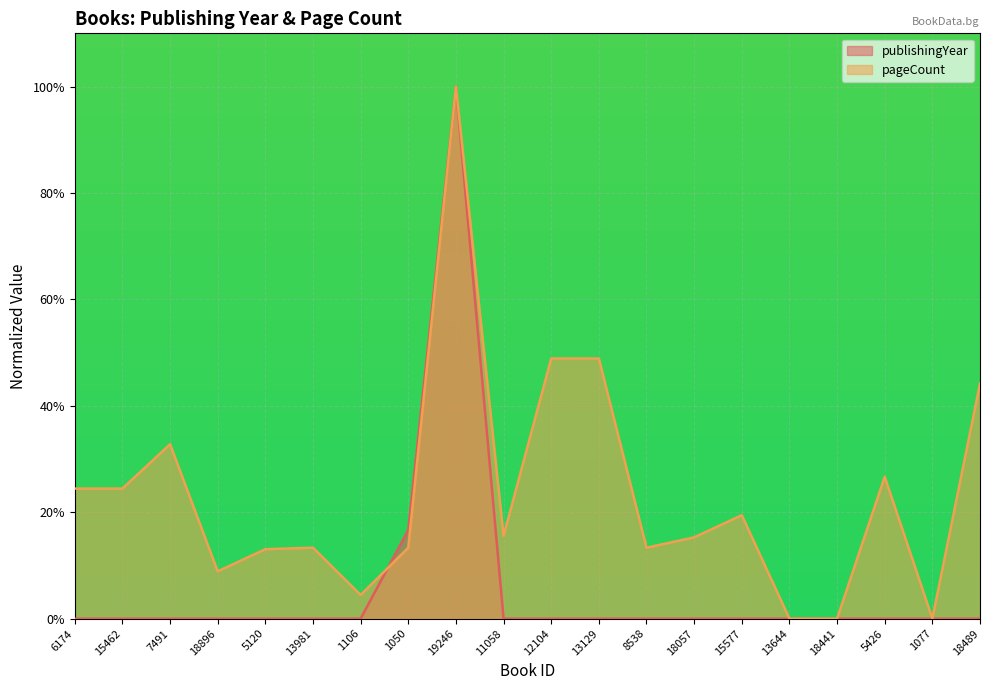

True or false: publishingYear and pageCount cross at least once.

True